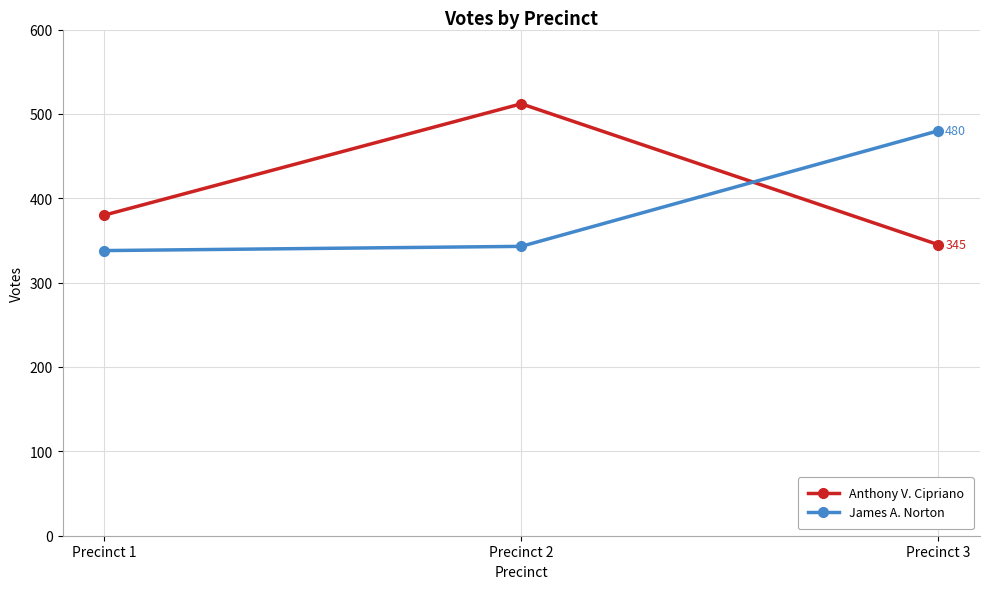

The value of James A. Norton at Precinct 3 is 480. True or false?

True